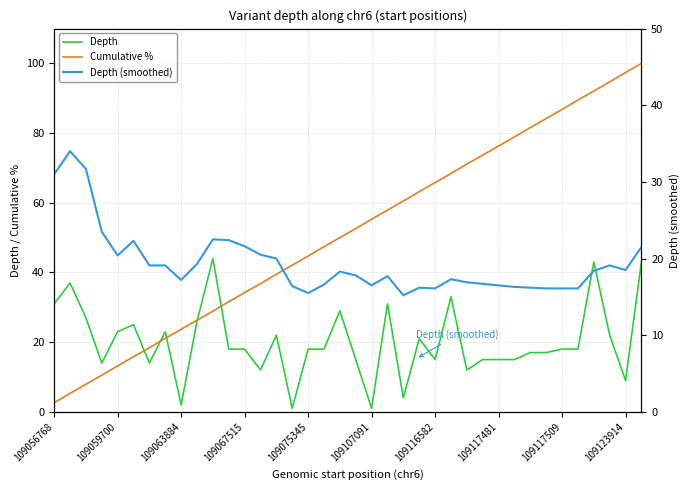

Reading right to left, transcribe all the data shown in this chart.

Depth: 43.0	9.0	22.0	43.0	18.0	18.0	17.0	17.0	15.0	15.0	15.0	12.0	33.0	15.0	21.0	4.0	31.0	1.0	15.0	29.0	18.0	18.0	1.0	22.0	12.0	18.0	18.0	44.0	26.0	2.0	23.0	14.0	25.0	23.0	14.0	27.0	37.0	31.0
Cumulative %: 100.0	97.4	94.7	92.1	89.5	86.8	84.2	81.6	78.9	76.3	73.7	71.1	68.4	65.8	63.2	60.5	57.9	55.3	52.6	50.0	47.4	44.7	42.1	39.5	36.8	34.2	31.6	28.9	26.3	23.7	21.1	18.4	15.8	13.2	10.5	7.9	5.3	2.6
Depth (smoothed): 21.5	18.5	19.1	18.4	16.1	16.1	16.1	16.2	16.3	16.5	16.7	16.9	17.3	16.1	16.2	15.2	17.7	16.5	17.8	18.3	16.6	15.5	16.4	20.0	20.5	21.6	22.4	22.5	19.3	17.2	19.1	19.1	22.3	20.4	23.5	31.7	34.0	31.0